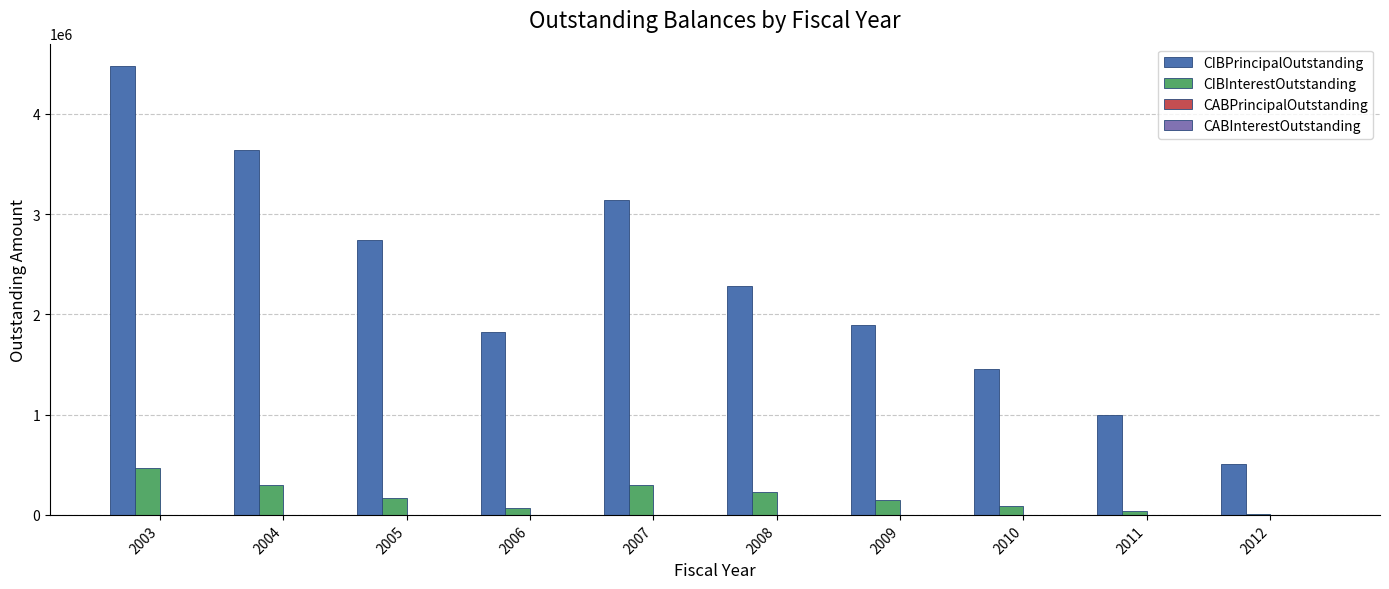

At which category does the chart reach its peak across all series?

2003